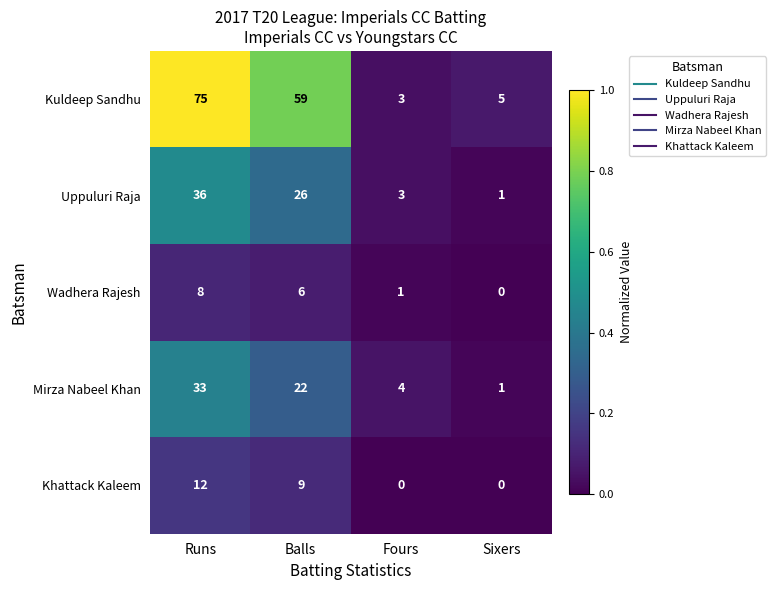

Is it true that Wadhera Rajesh equals 0 at Fours?

False